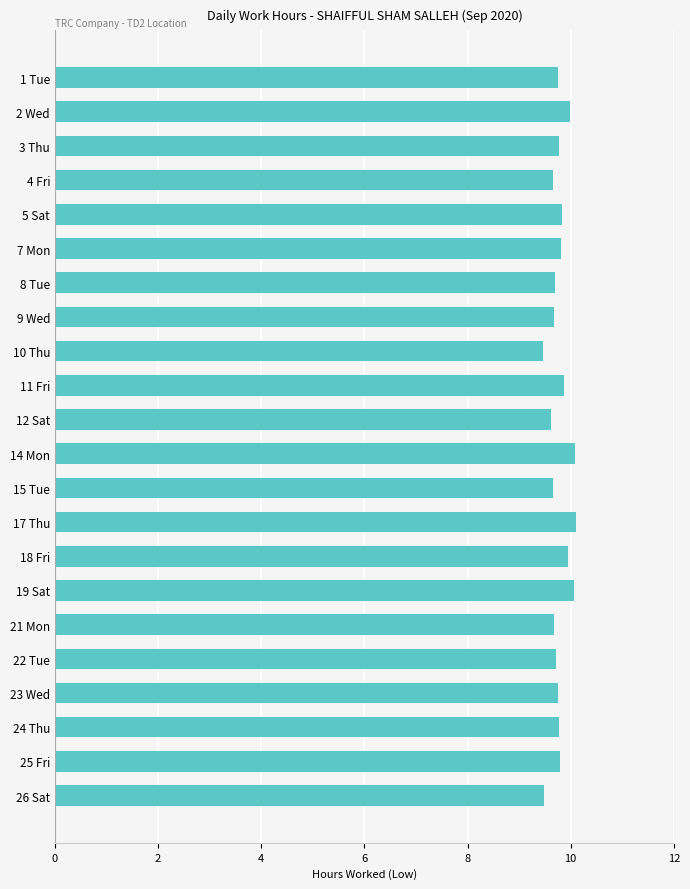

The value at 17 Thu is 10.1. True or false?

True